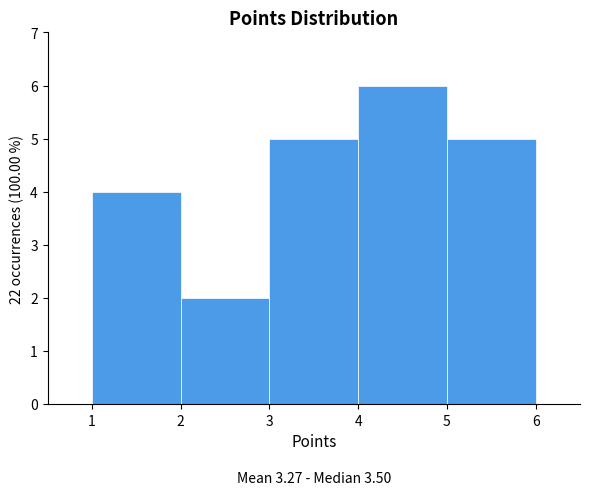

Which range on the x-axis has the tallest bar?

4 to 5